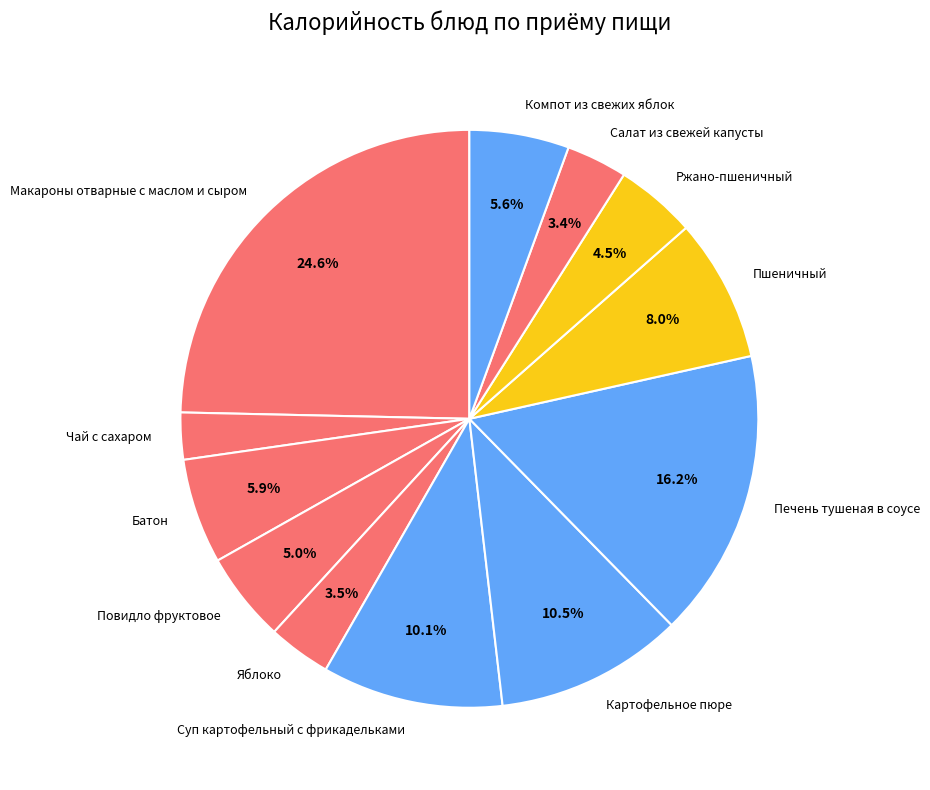

True or false: Картофельное пюре accounts for 22% of the total.

False